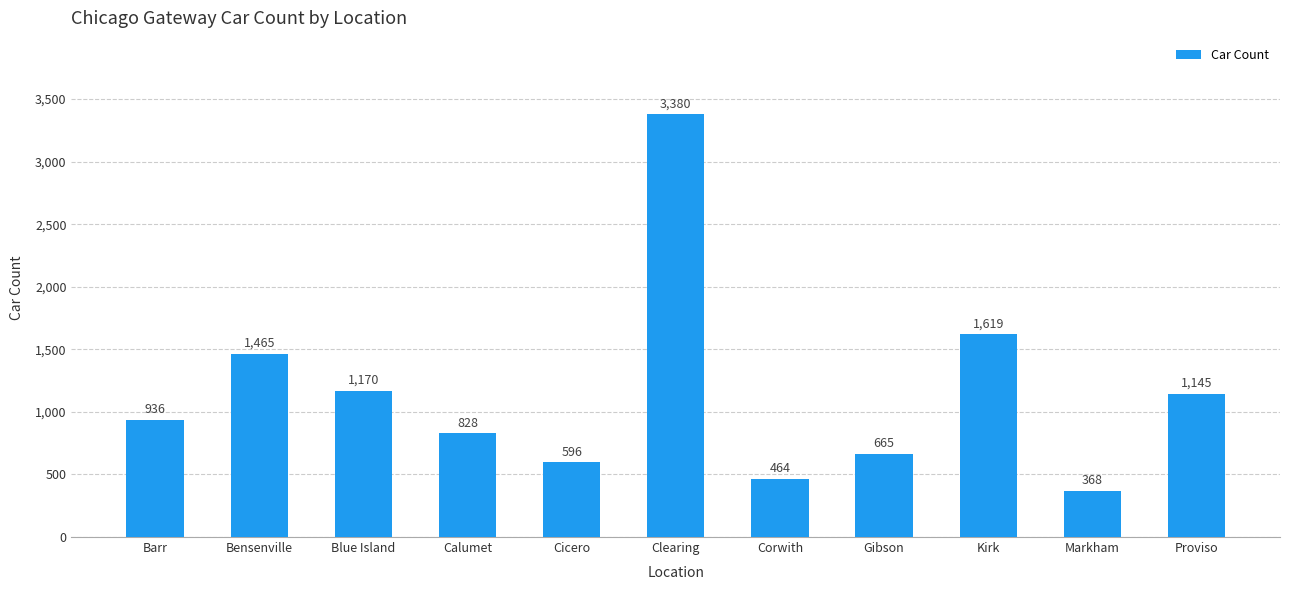

Approximately how many times larger is the value at Corwith compared to Kirk?

0.3